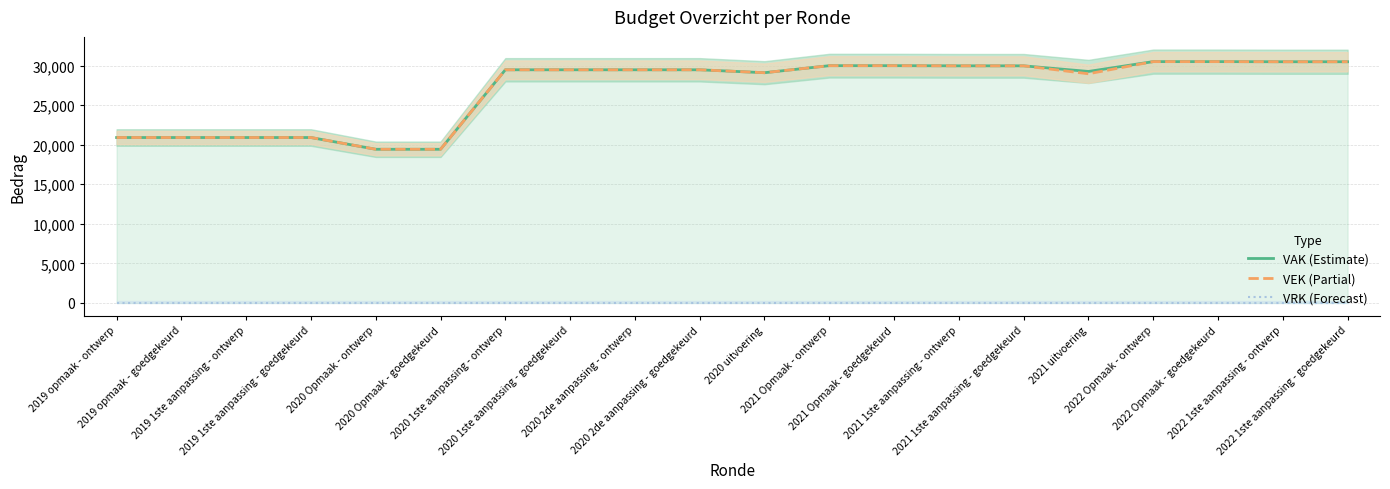

What value does the VEK (Partial) series have at 2019 1ste aanpassing - ontwerp?

20900